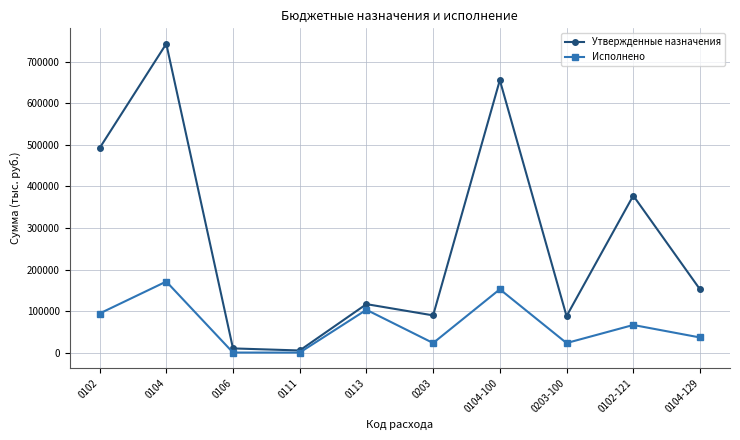

Between 0102 and 0113, which series saw the biggest shift?

Утвержденные назначения